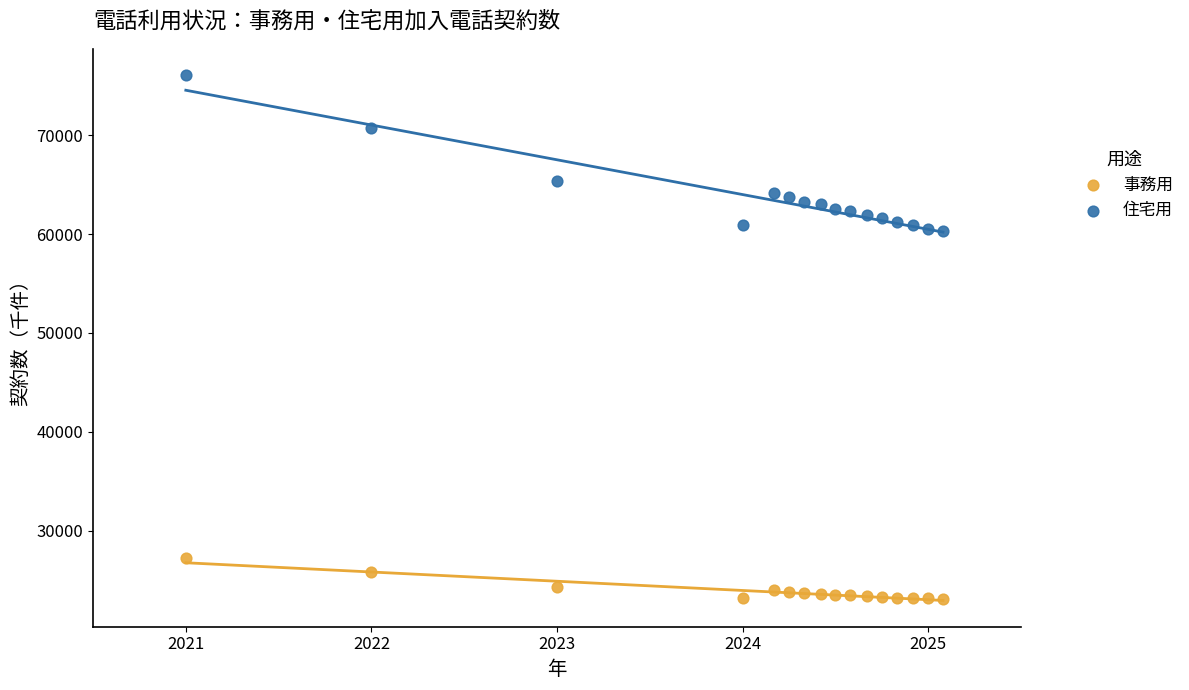

Which series has the widest spread of Y values?

住宅用